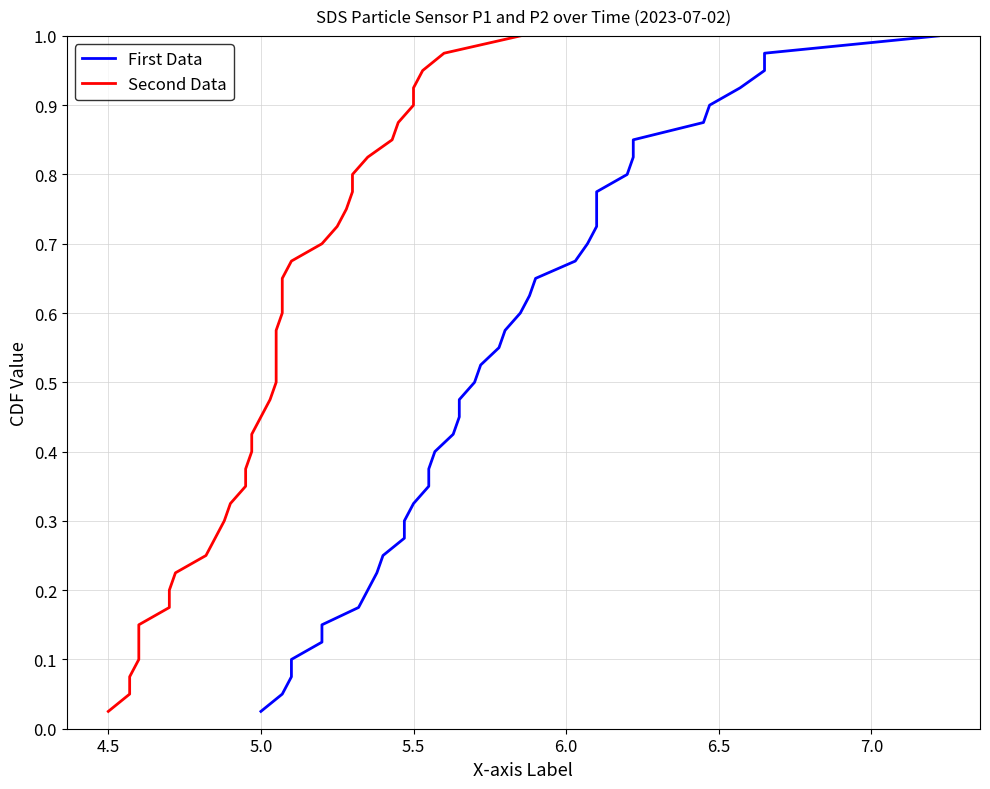

Count the number of data series in this chart.

2